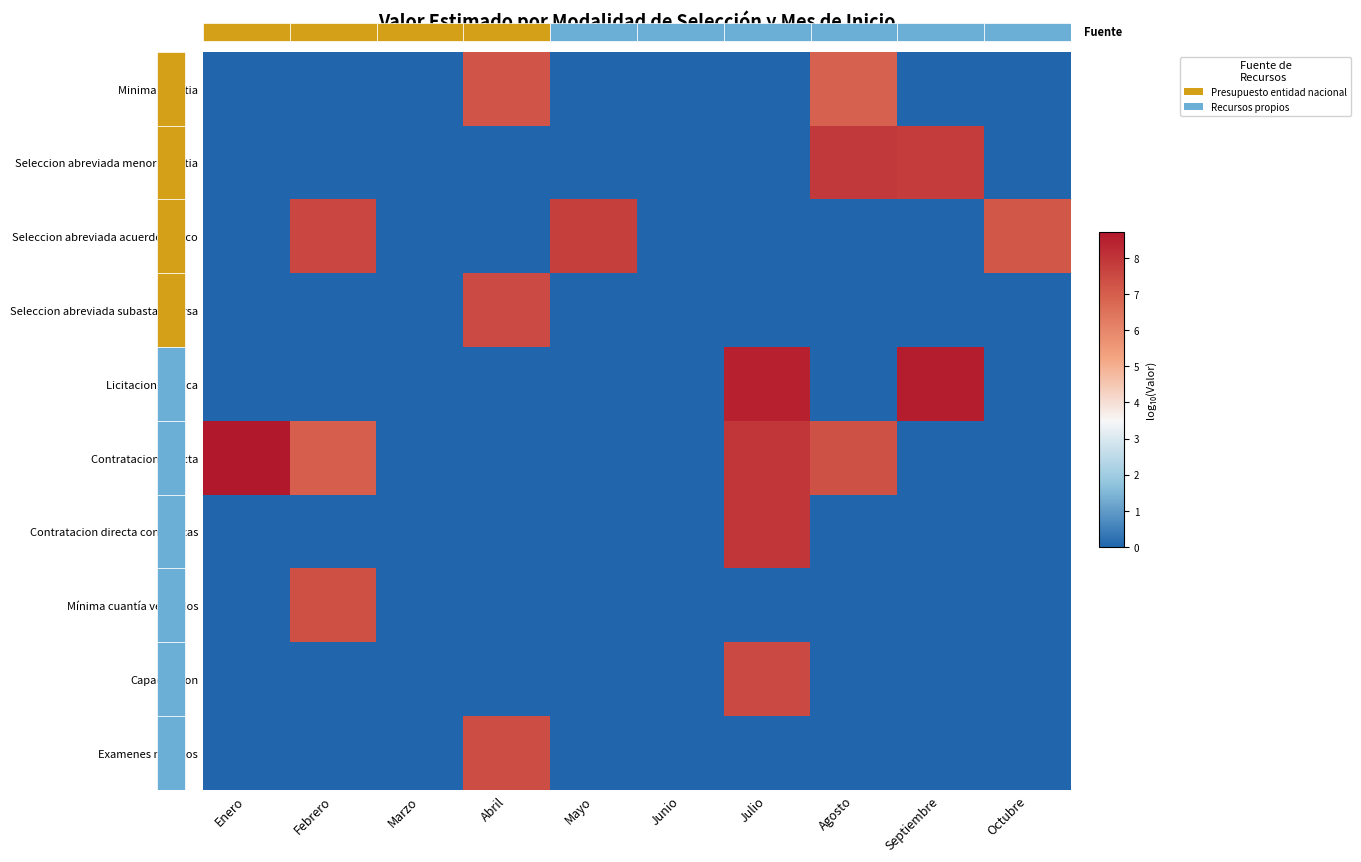

Between Mayo and Enero, which is larger?

Mayo